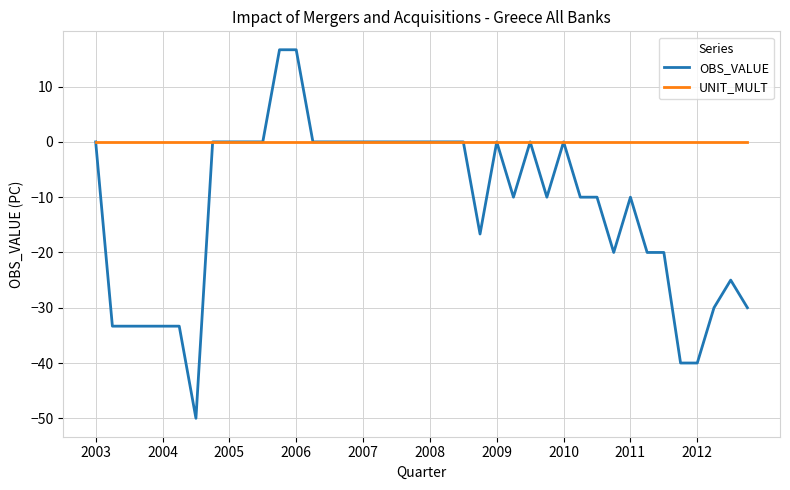

Rank the series by their average value, from lowest to highest.

OBS_VALUE, UNIT_MULT